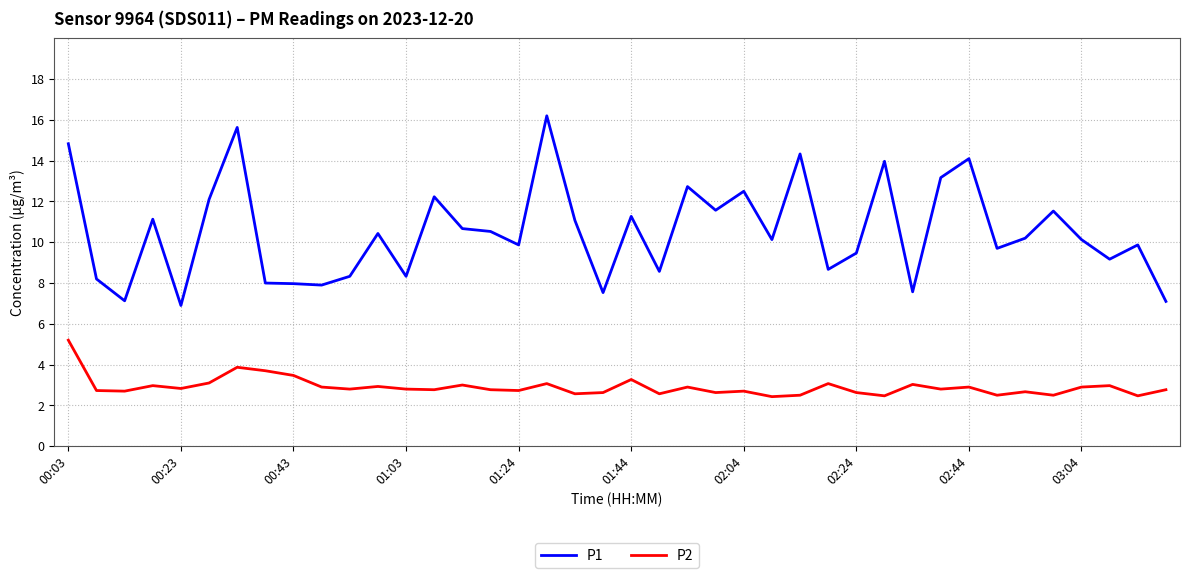

Which series has the largest range (max minus min)?

P1